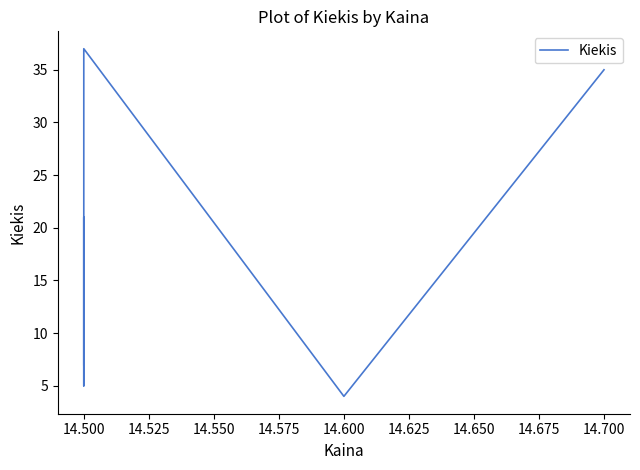

How many lines are shown in the chart?

1